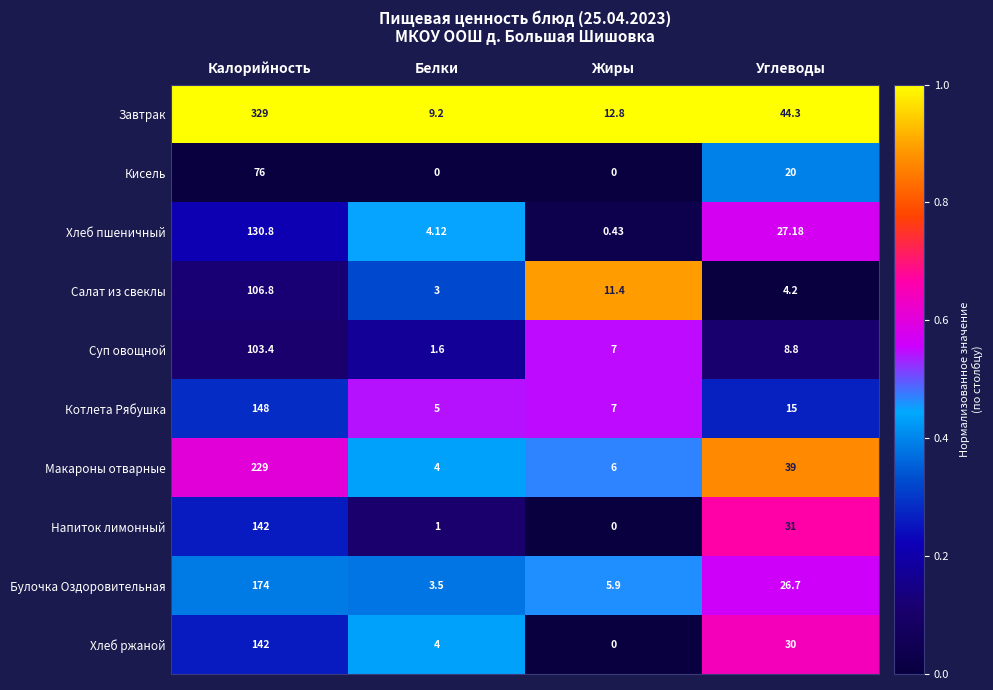

Where is Булочка Оздоровительная nearest to the value 88?

Углеводы